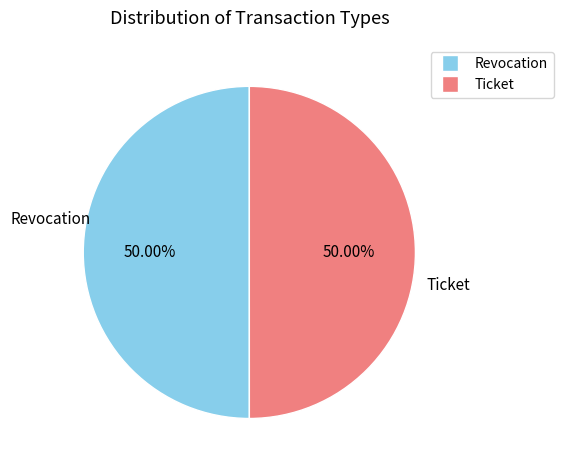

The Revocation slice represents 41% of the pie. True or false?

False